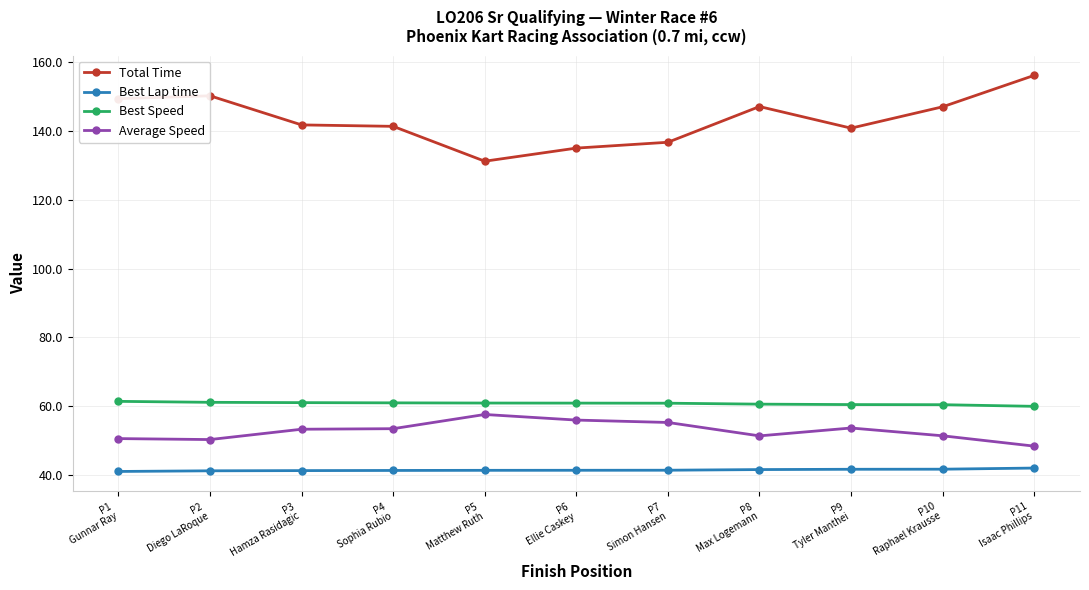

What is the label of the 6th point from the left?

P6
Ellie Caskey